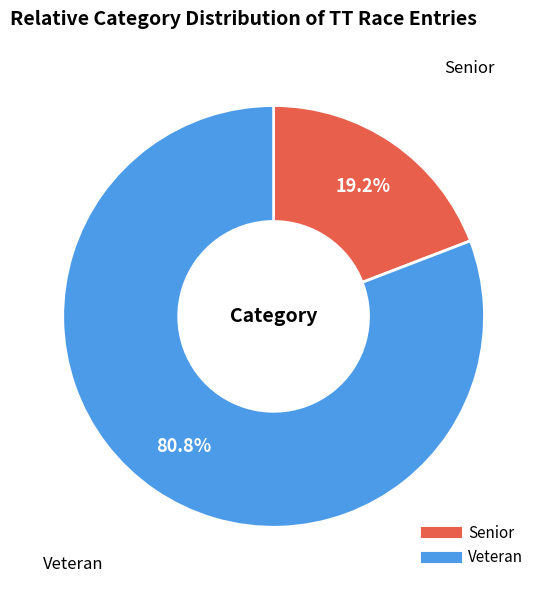

Rank the categories by value from lowest to highest.

Senior, Veteran